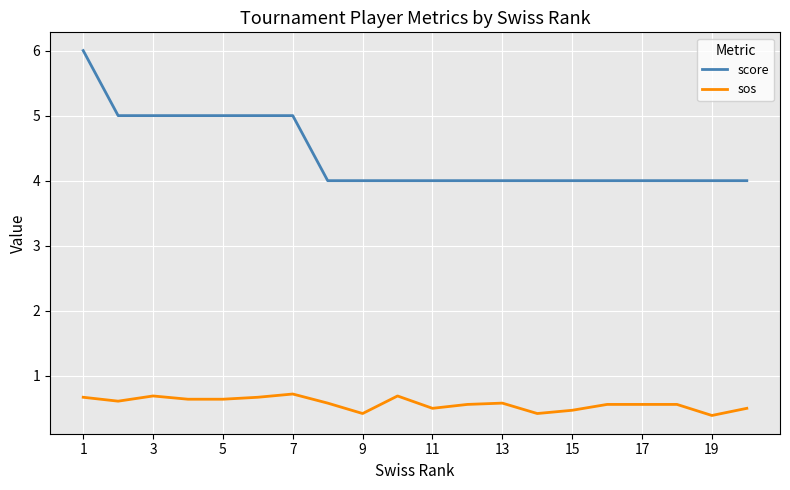

Is this an area chart (filled region under the line)?

No